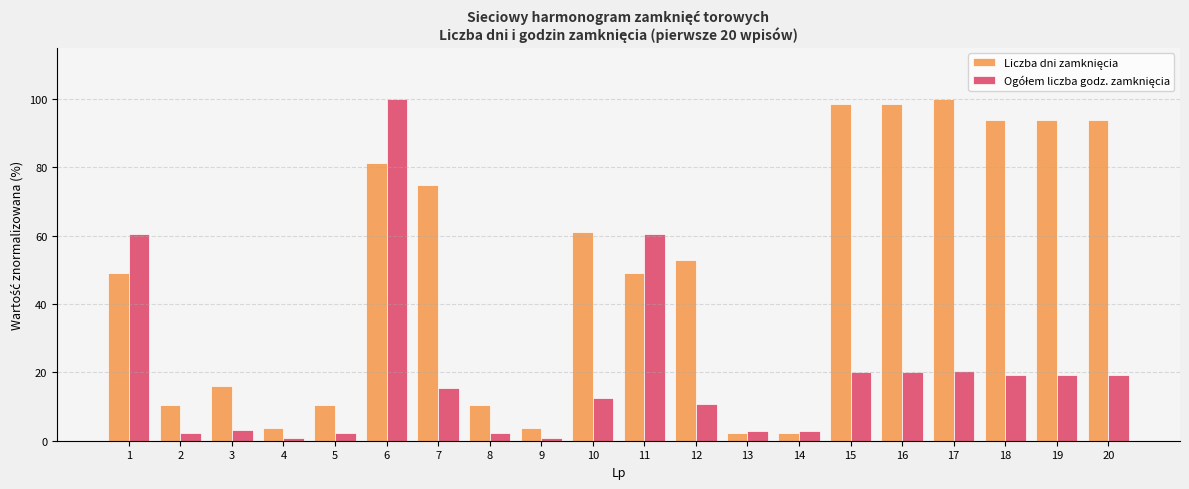

At how many categories does at least one series exceed 30?

12